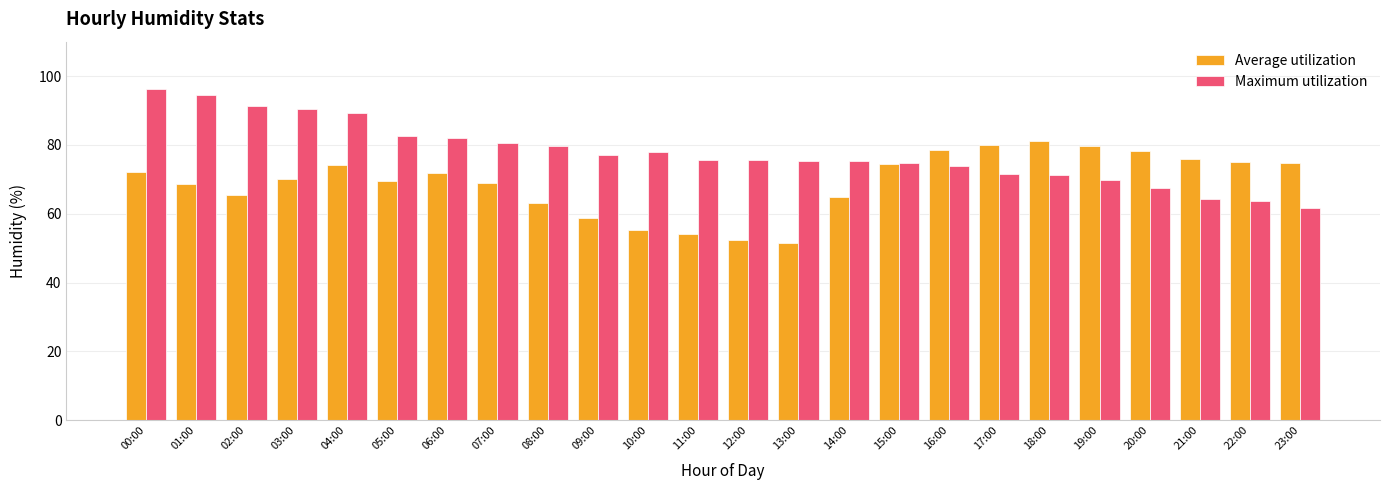

What is the smallest value displayed?

51.6